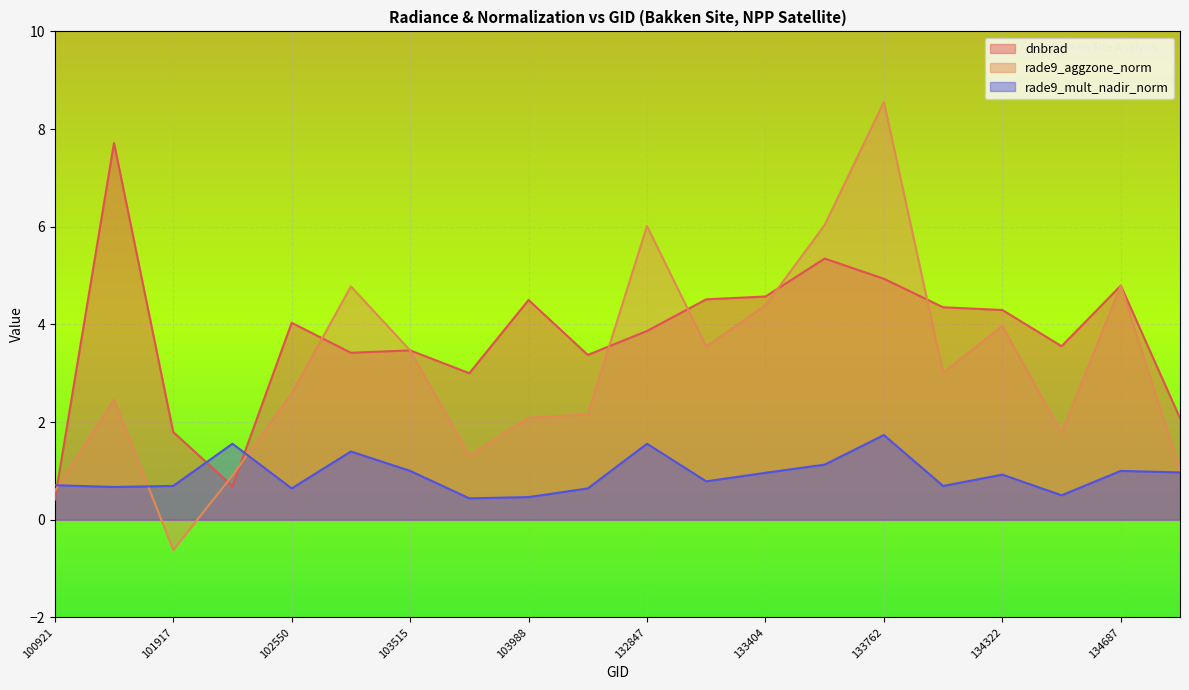

After their last crossing, which series has the higher values: rade9_mult_nadir_norm or dnbrad?

dnbrad